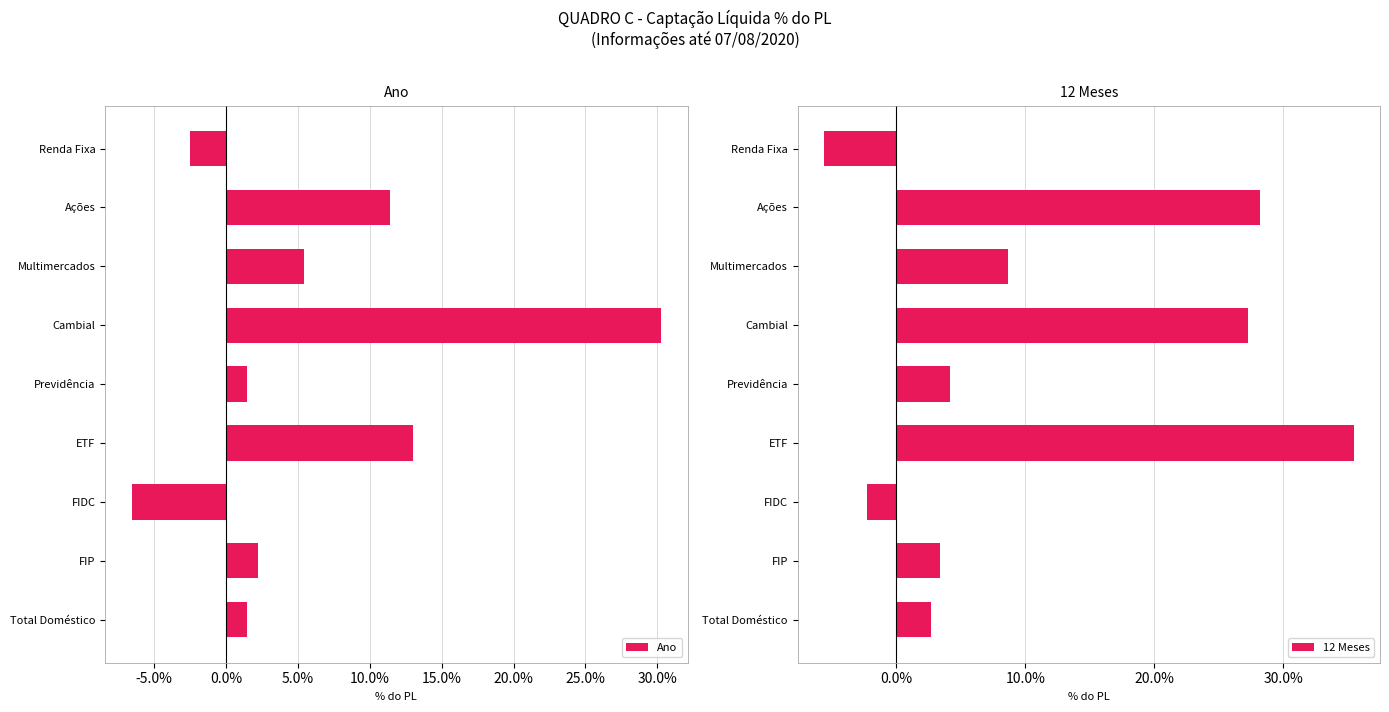

At which label is Ano closest to 11?

Ações